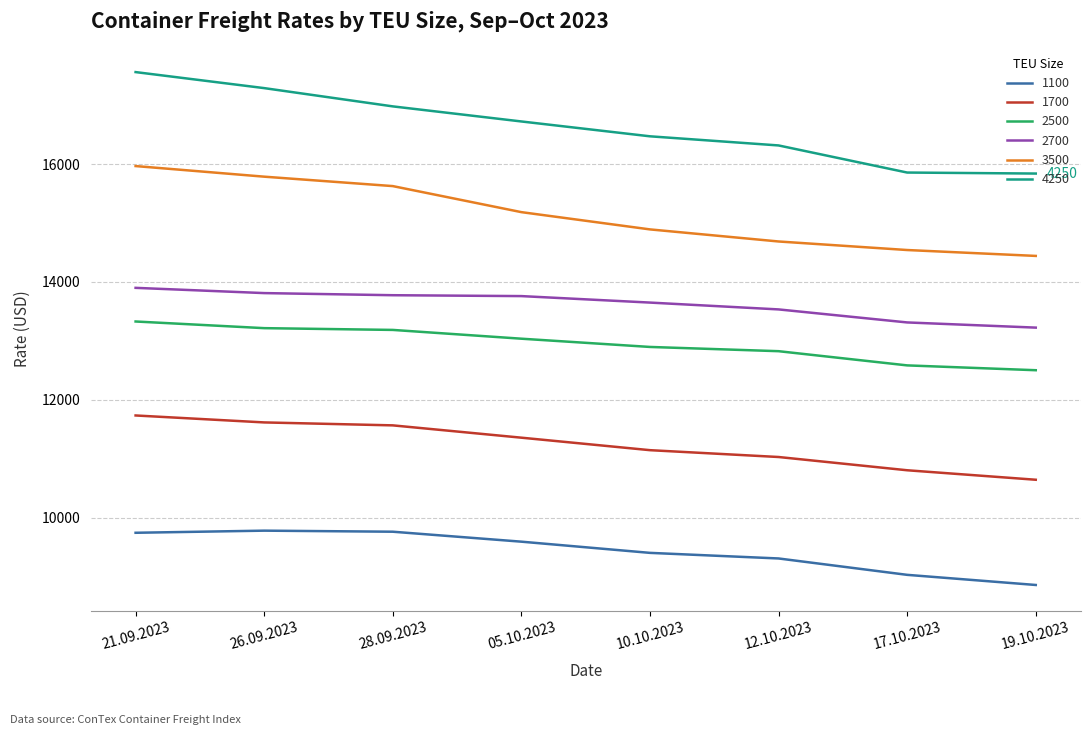

What is the spread (max minus min) of values at 28.09.2023?

7219